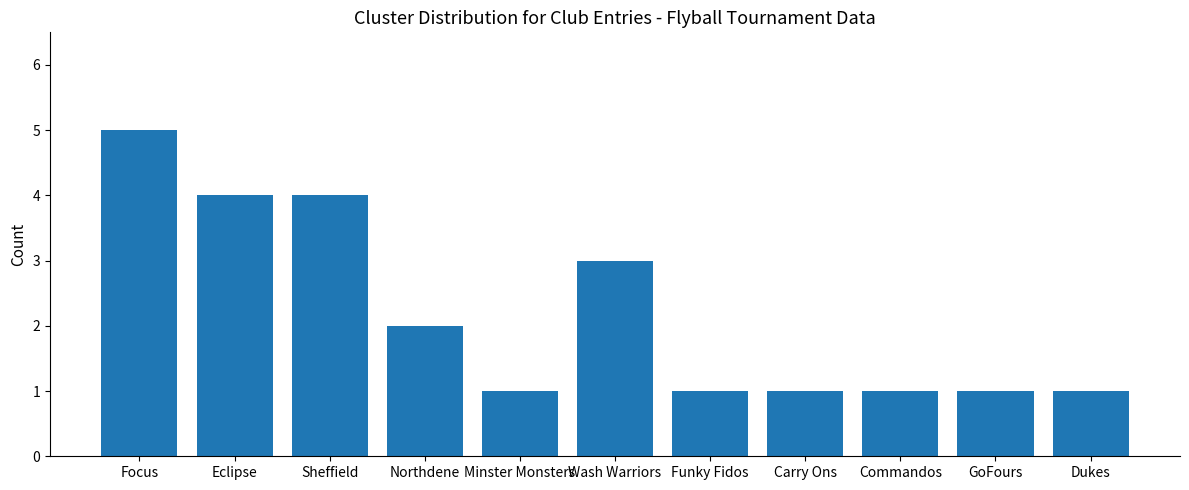

Between Sheffield and Northdene, which is larger?

Sheffield